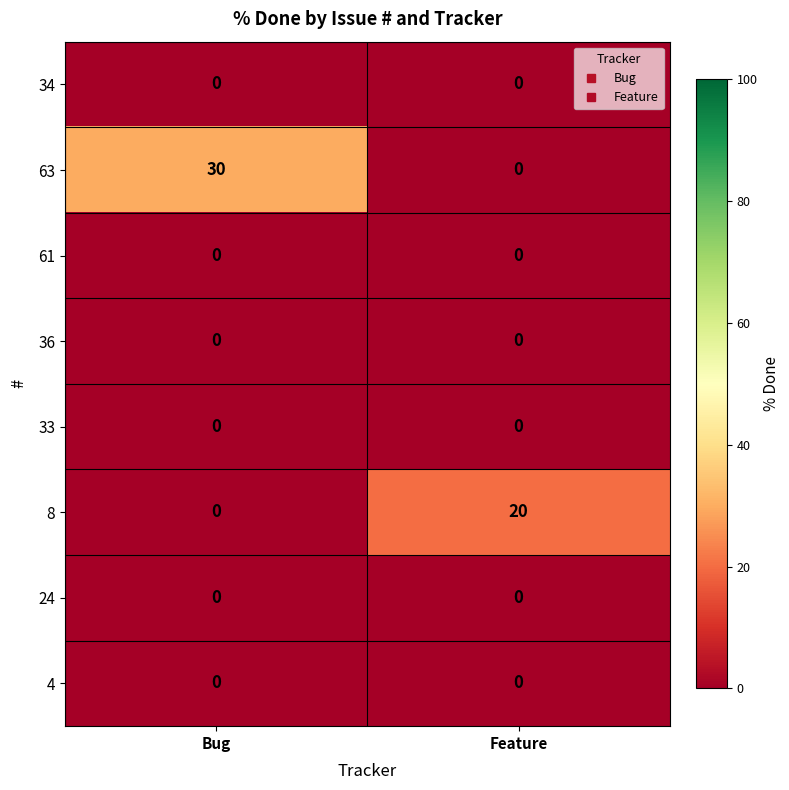

At which category is the sum across all series the highest?

Bug